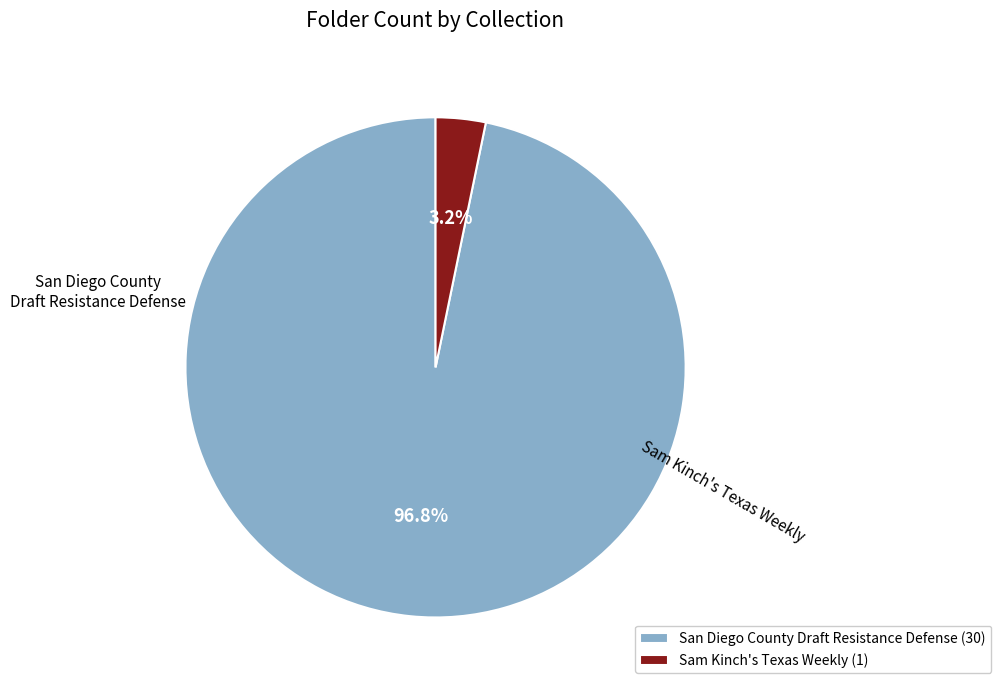

Which has a higher value, Sam Kinch's Texas Weekly or San Diego County Draft Resistance Defense?

San Diego County Draft Resistance Defense